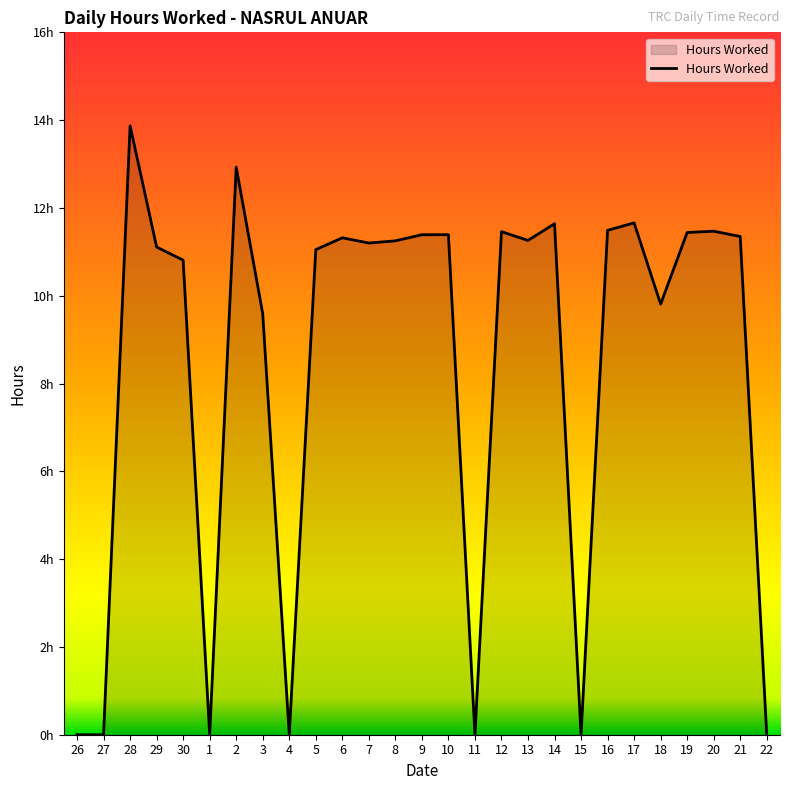

True or false: the data shows 0.0 at 4.

True